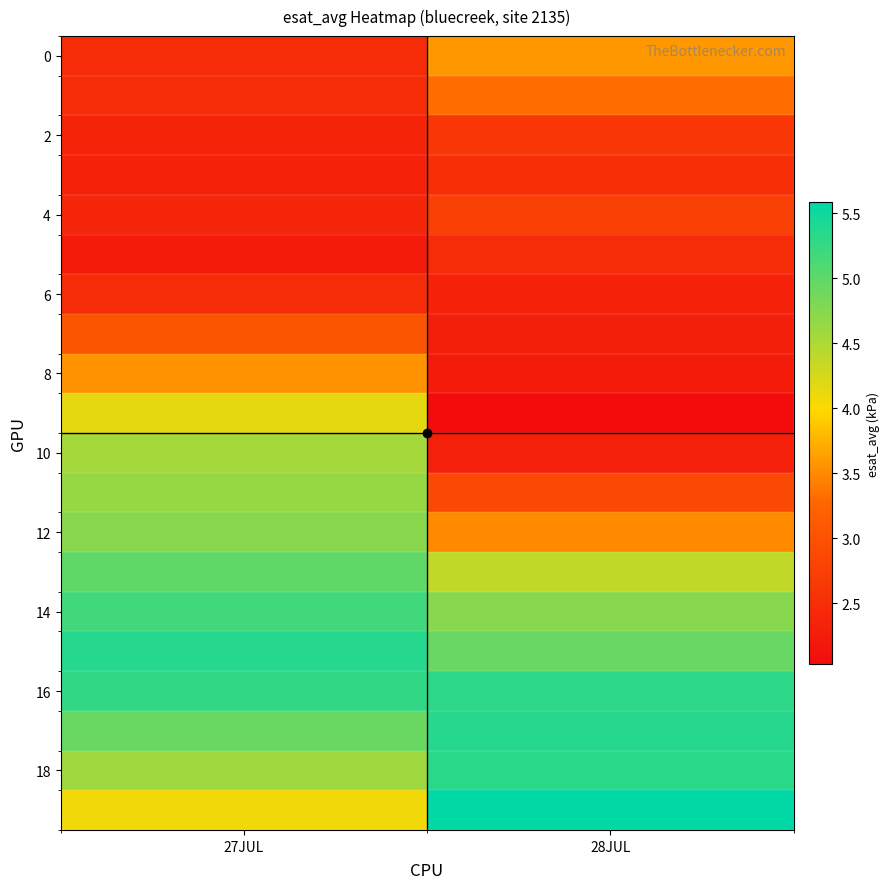

At which category is the sum across all series the highest?

27JUL